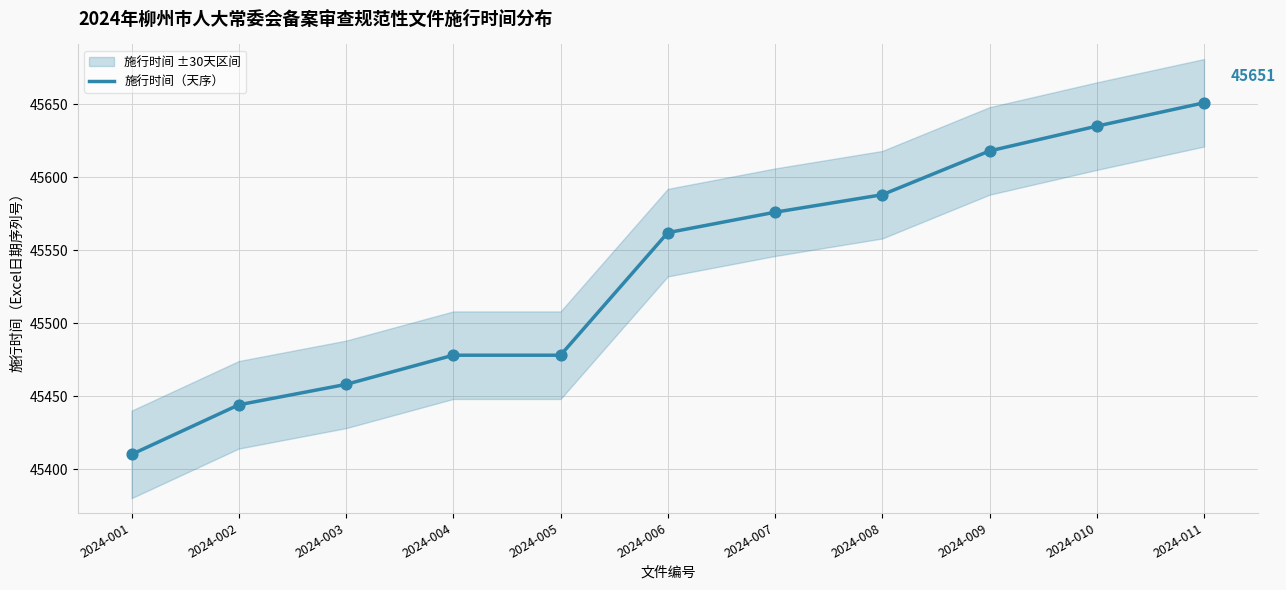

Approximately how many times larger is the value at 2024-010 compared to 2024-008?

1.0